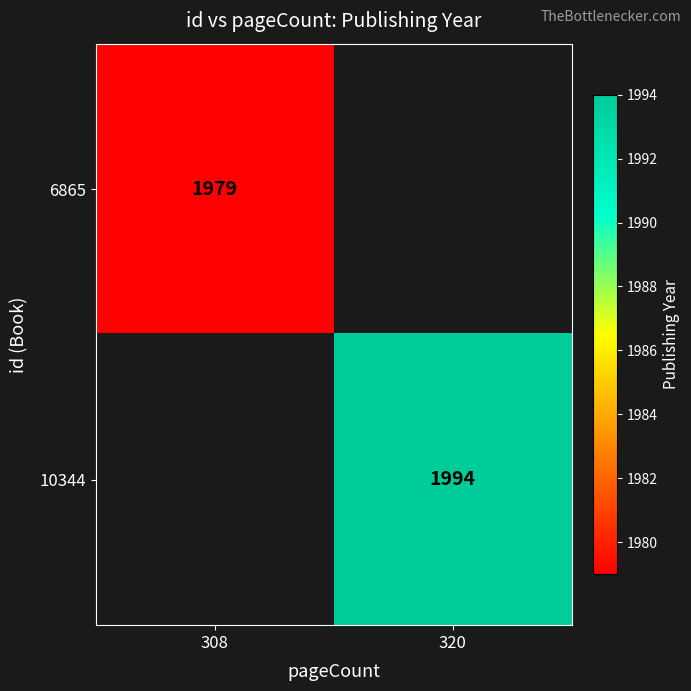

The 6865 series shows 1979 at 308. True or false?

True